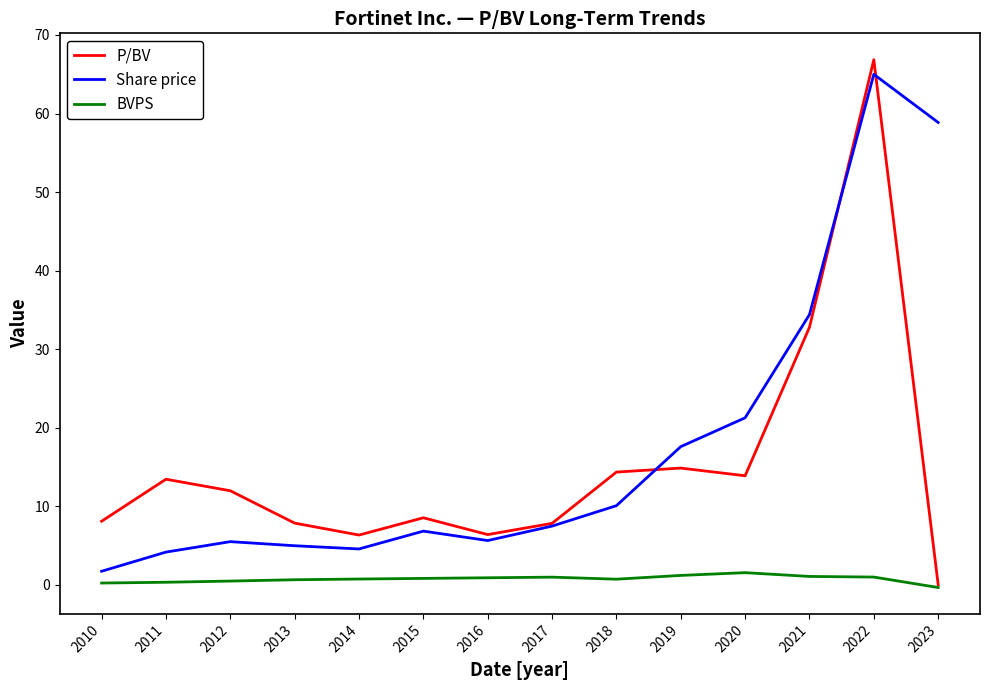

The Share price series shows 86.9 at 2022. True or false?

False